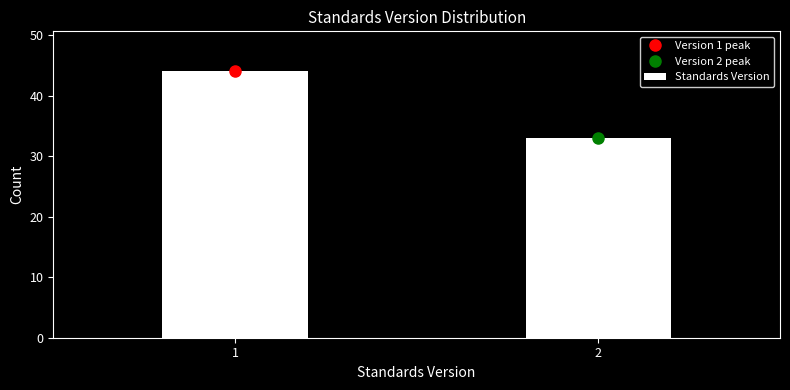

Reading left to right, what are all the values shown in this chart?

44	33